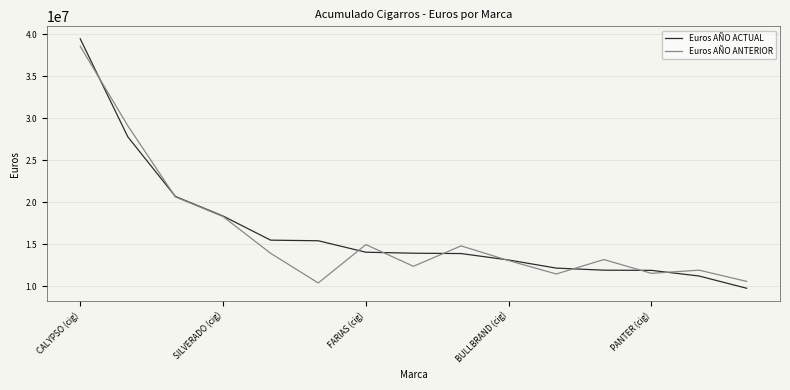

What is the highest value of the Euros AÑO ACTUAL series?

39435653.5